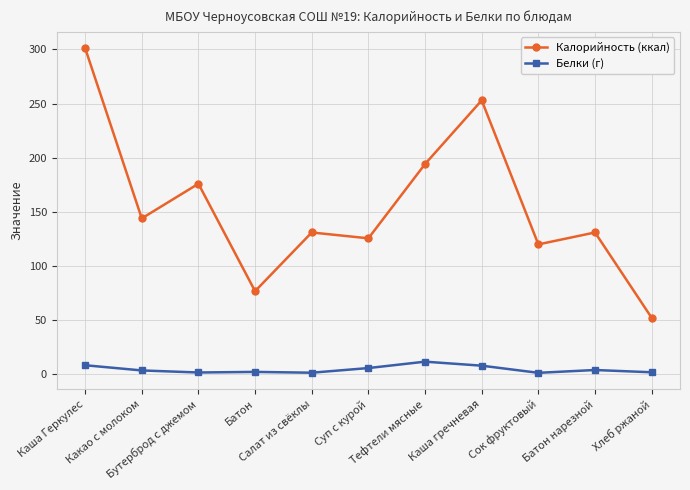

How many lines are shown in the chart?

2